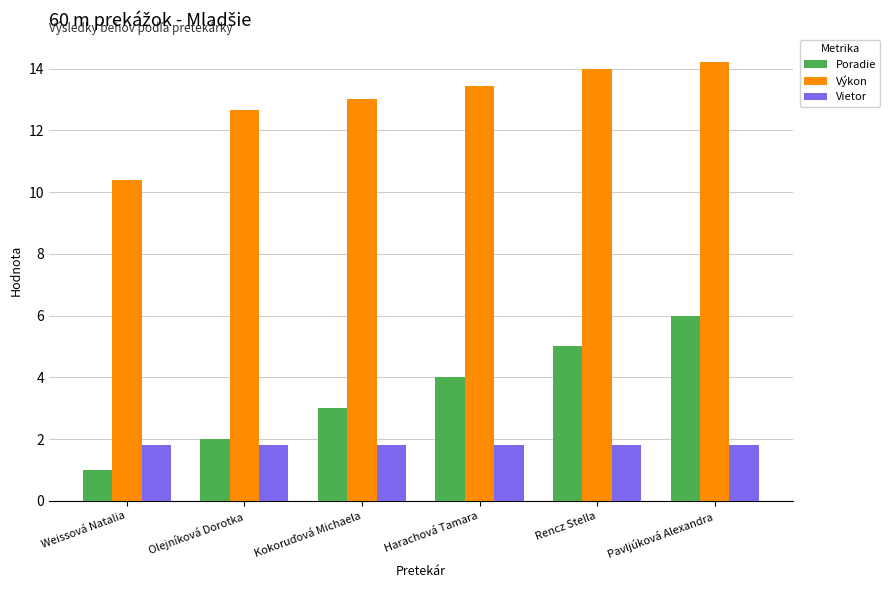

What is the difference between the highest and lowest values at Rencz Stella?

12.2